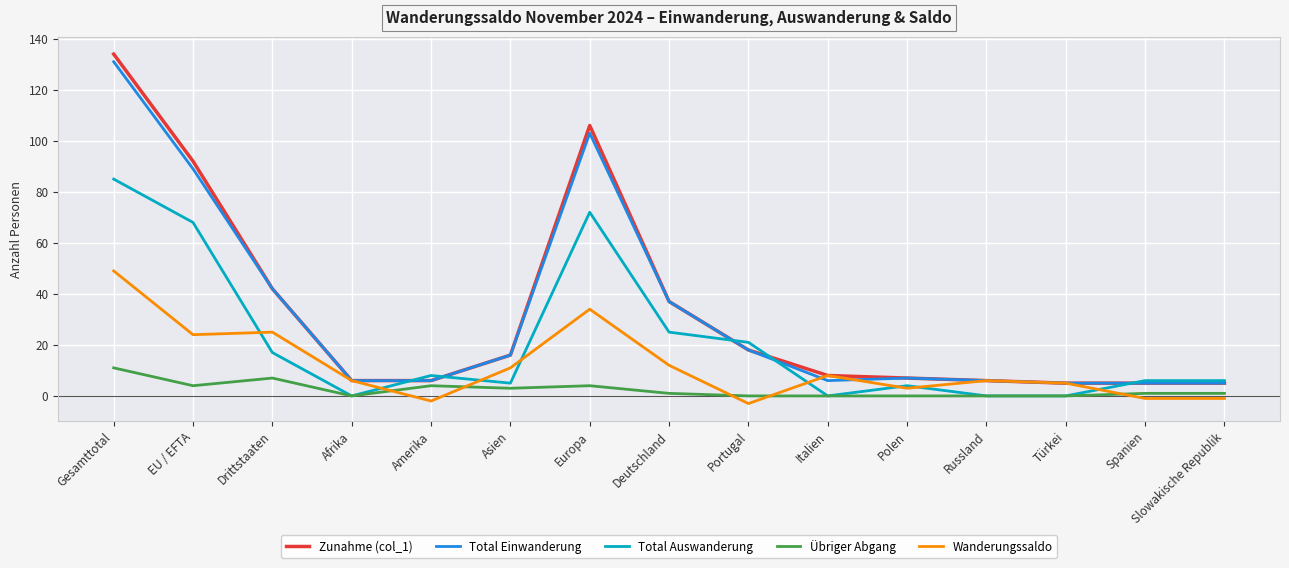

Is the value of Übriger Abgang at Portugal greater than the value of Total Einwanderung at Polen?

No